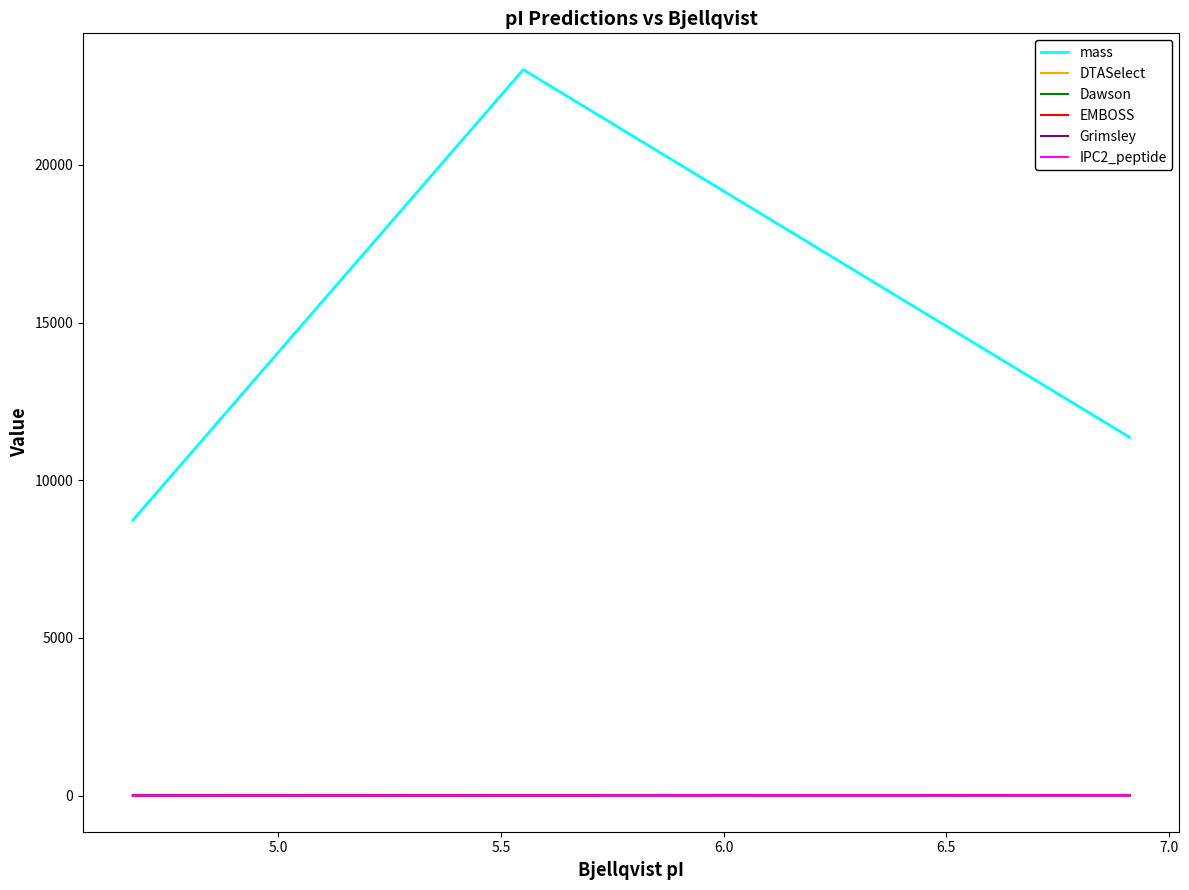

True or false: IPC2_peptide has a value of 6.2 at 5.5.

False